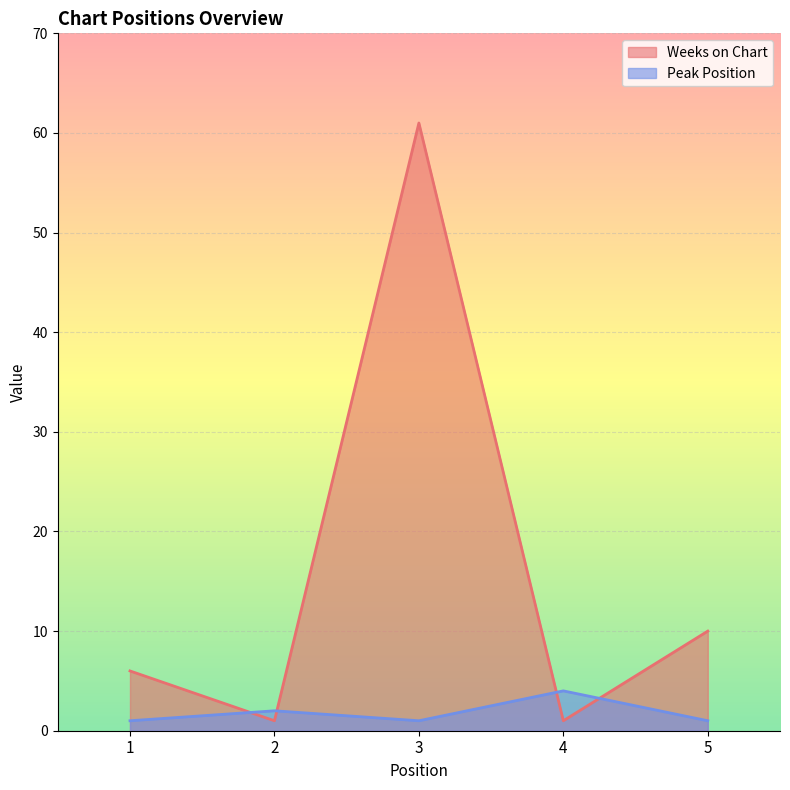

Where does the Weeks on Chart series first go above 6?

3